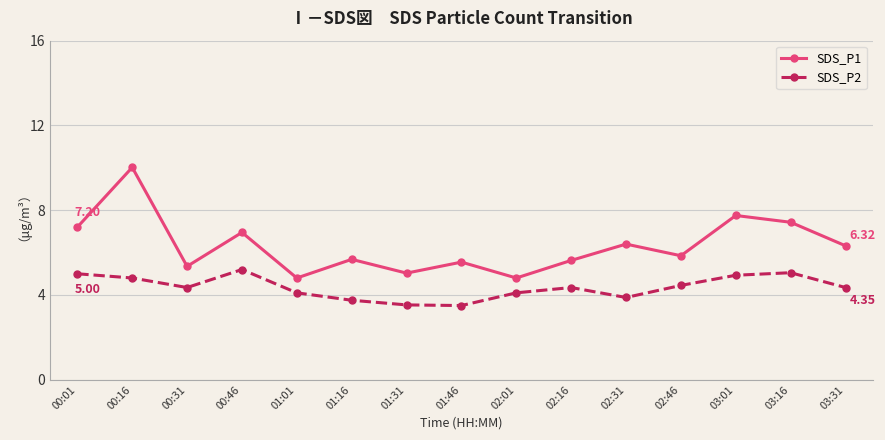

Rank the series at 02:31 from highest to lowest value.

SDS_P1, SDS_P2